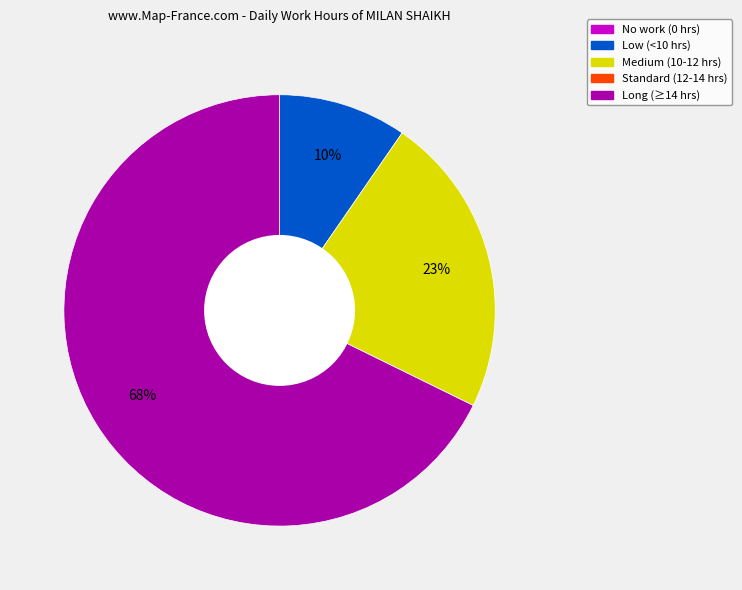

To the nearest percent, what is the average slice percentage?

20%